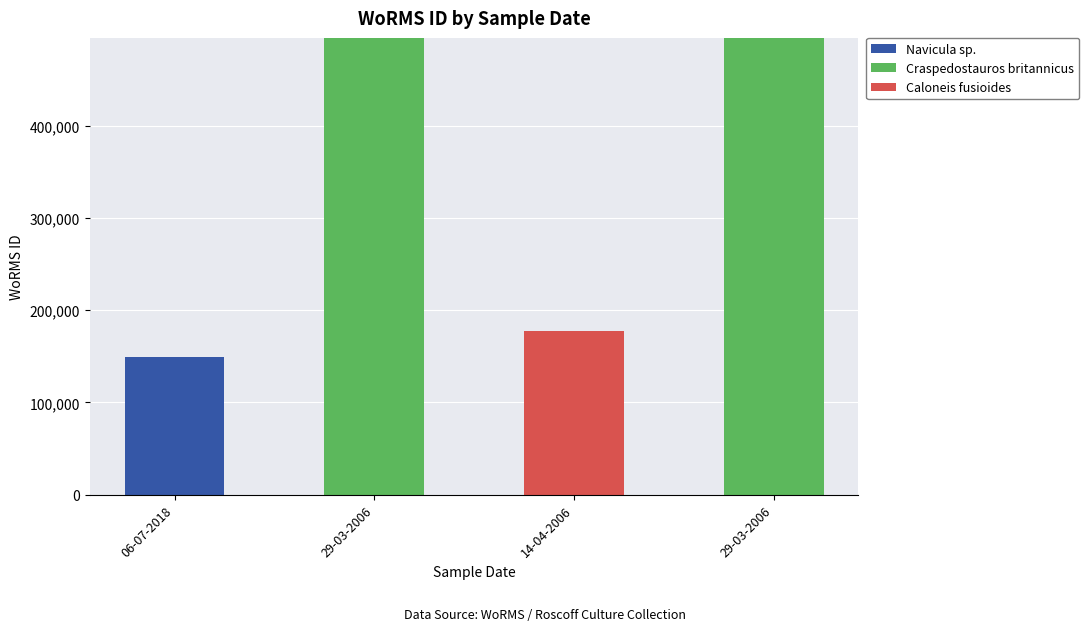

At which category is the sum across all series the highest?

29-03-2006